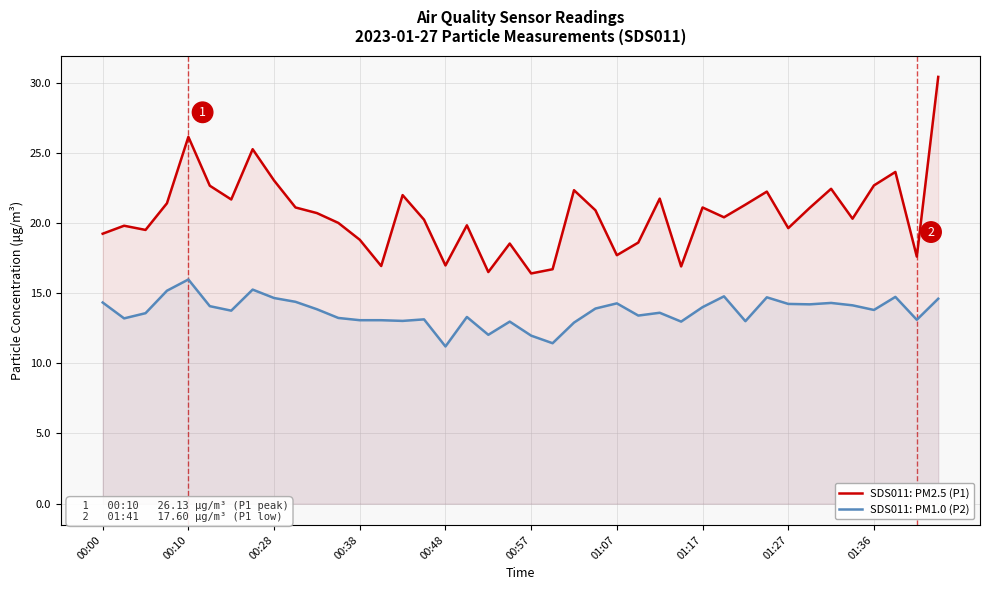

Which series has the largest total across all categories?

SDS011: PM2.5 (P1)